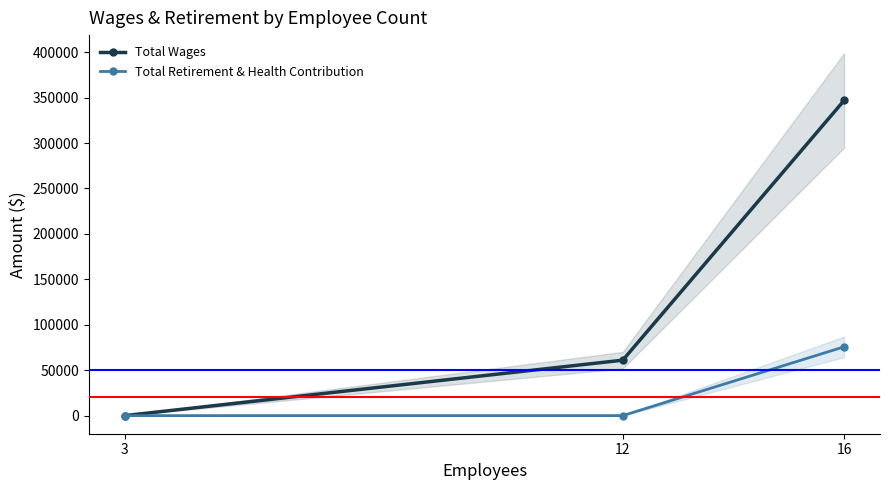

Which series has the largest total across all categories?

Total Wages